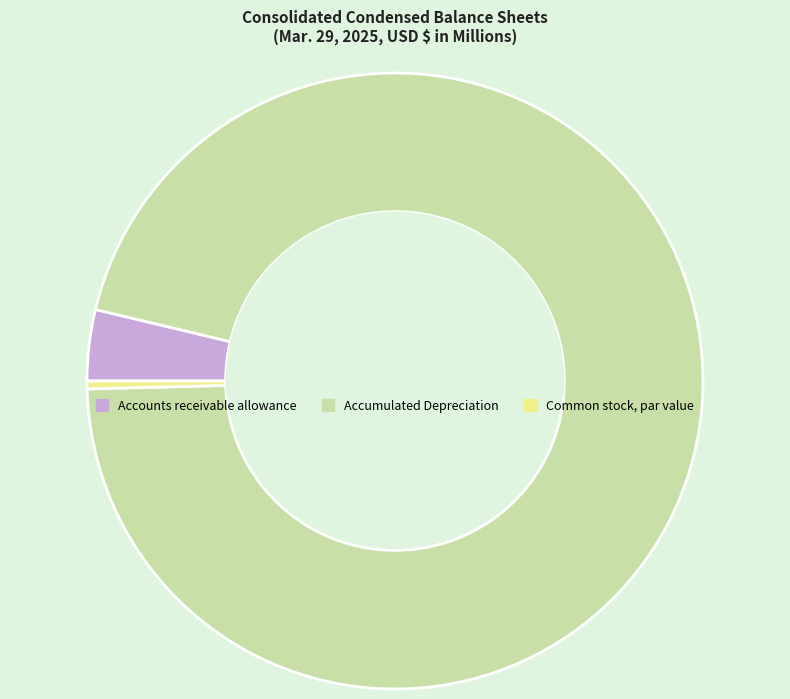

Between Common stock, par value and Accumulated Depreciation, which is larger?

Accumulated Depreciation